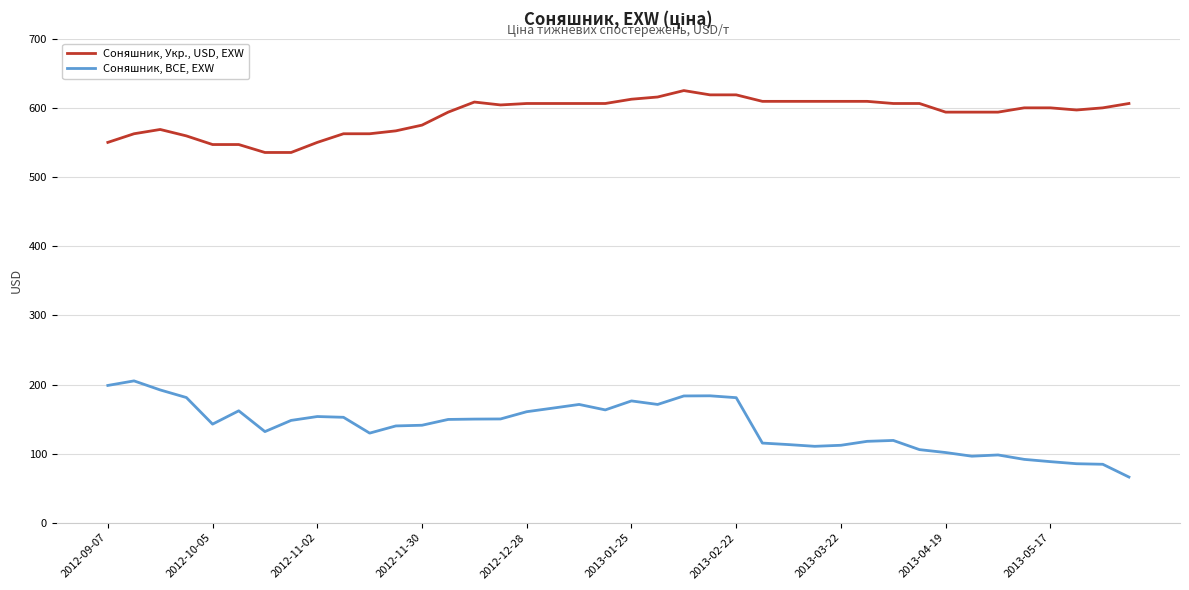

Which series has the largest total across all categories?

Соняшник, Укр., USD, EXW